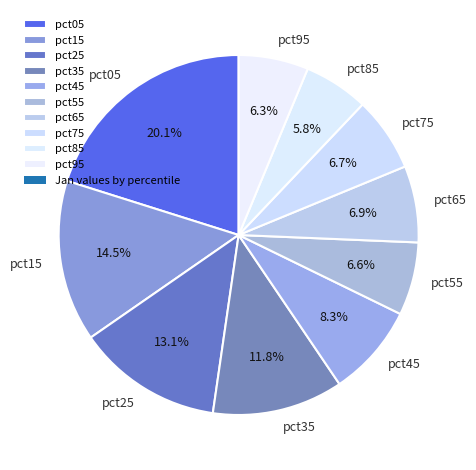

True or false: pct35 accounts for 12% of the total.

True